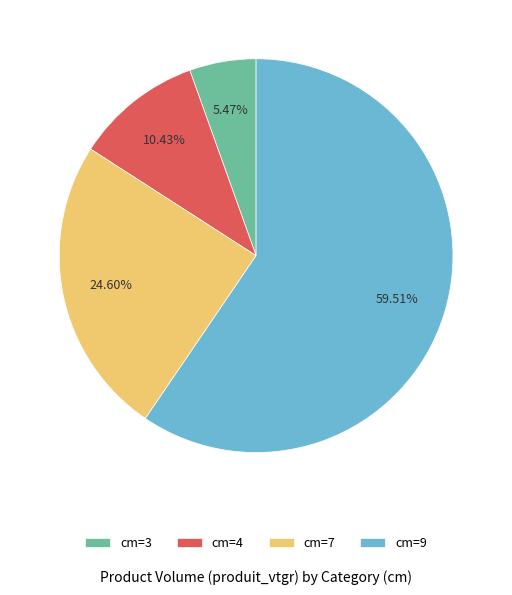

Between cm=4 and cm=3, which is larger?

cm=4